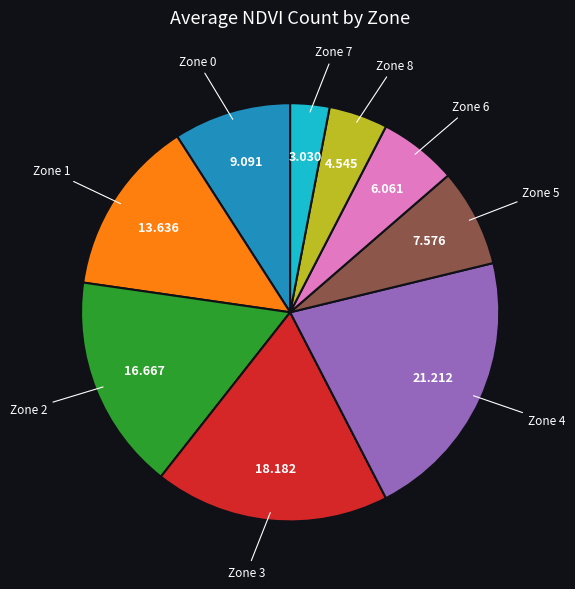

Is there any slice that represents more than half of the pie?

No